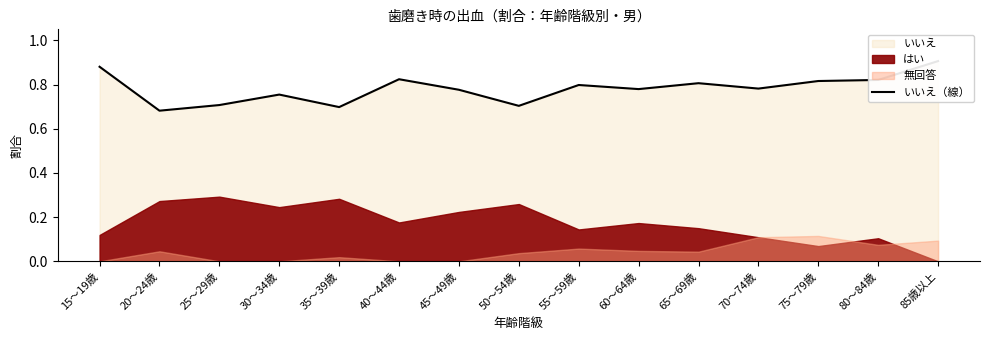

Does the chart have visible grid lines?

No